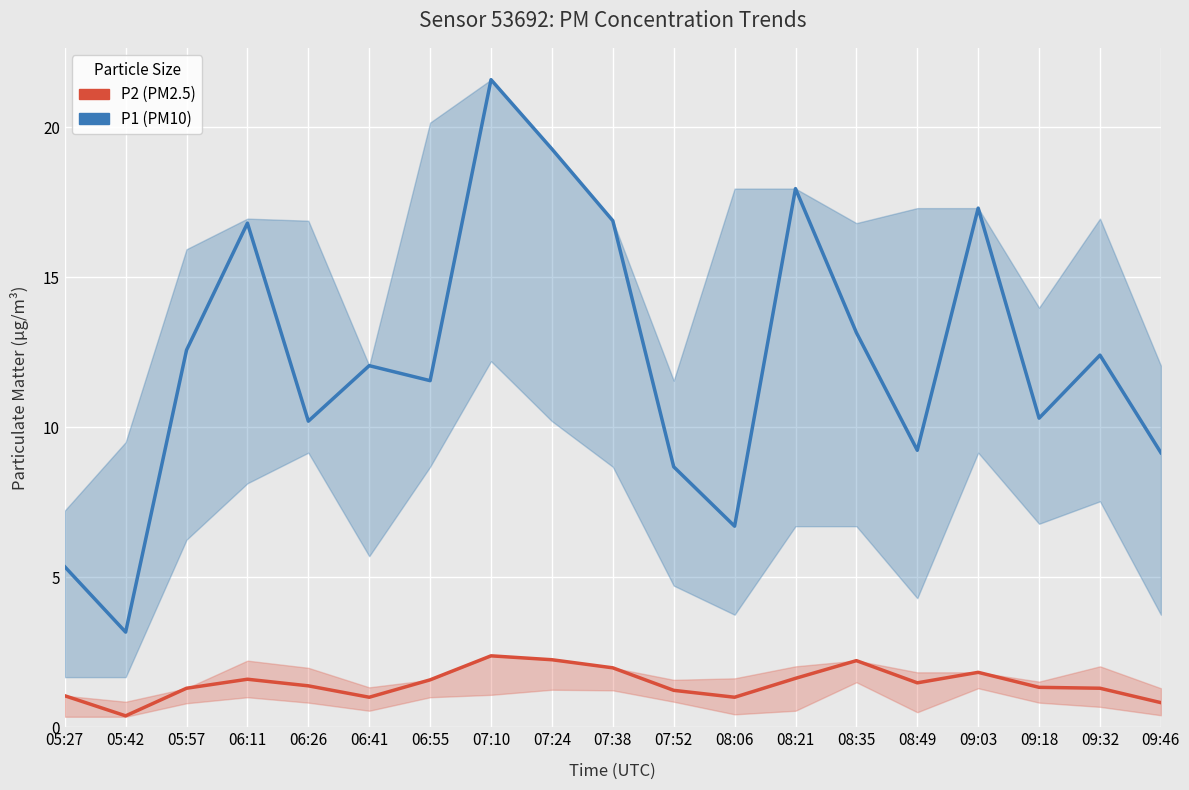

Where is the first local maximum for P2 (PM2.5)?

06:11